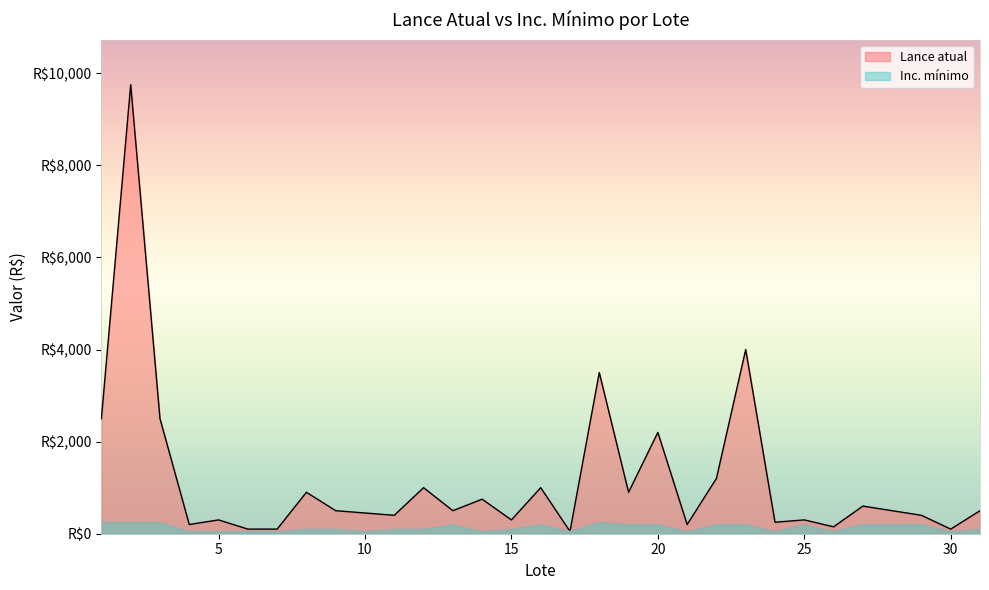

What is the difference between the second highest and second lowest values in the Inc. mínimo series?

200